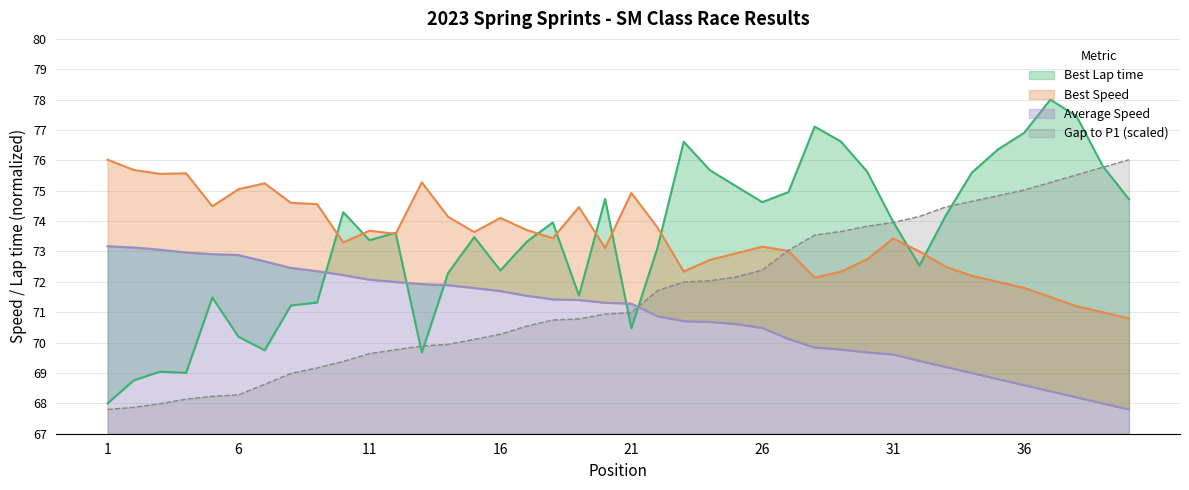

What is the average value of the Best Speed series?

73.5